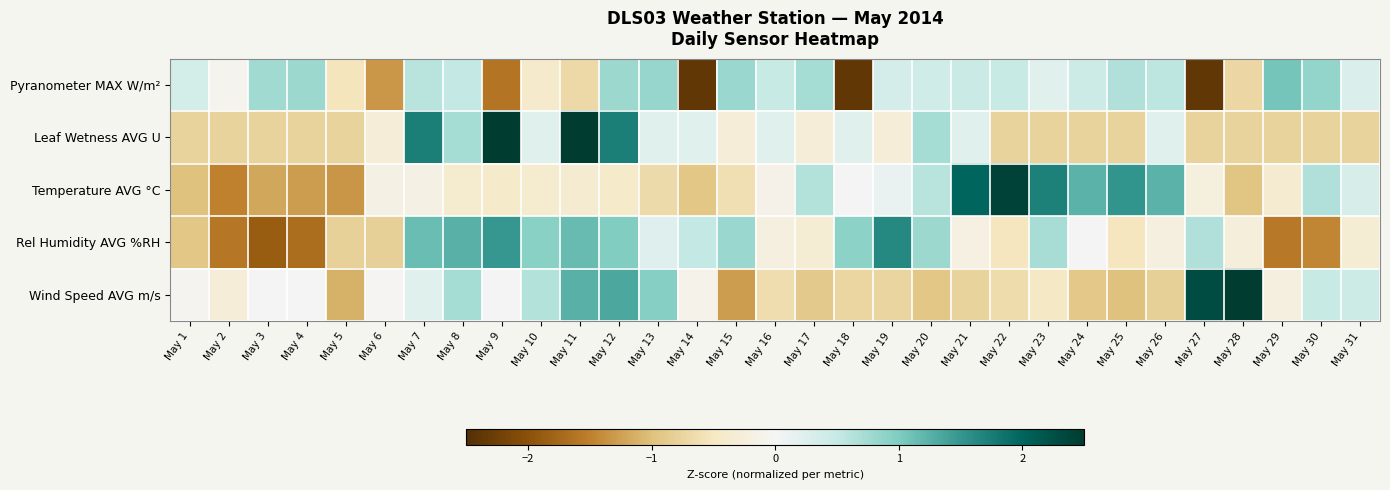

What is the difference between the highest and lowest values at May 27?

4.7